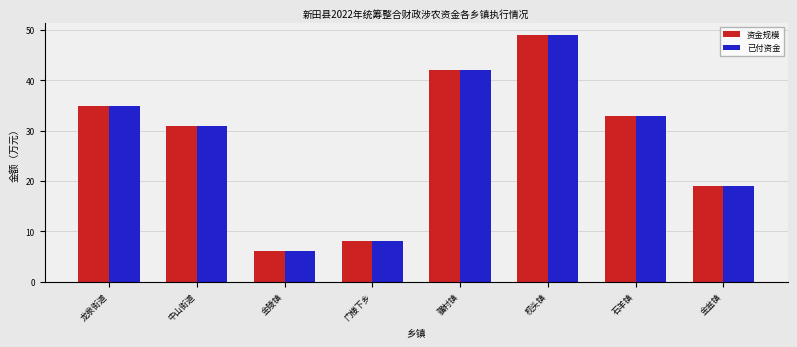

At how many categories does at least one series exceed 7?

7